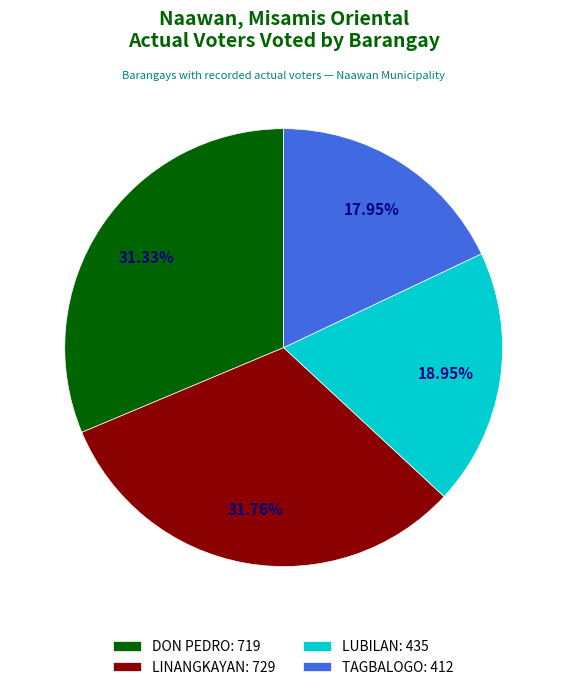

To the nearest percent, what is the average slice percentage?

25%